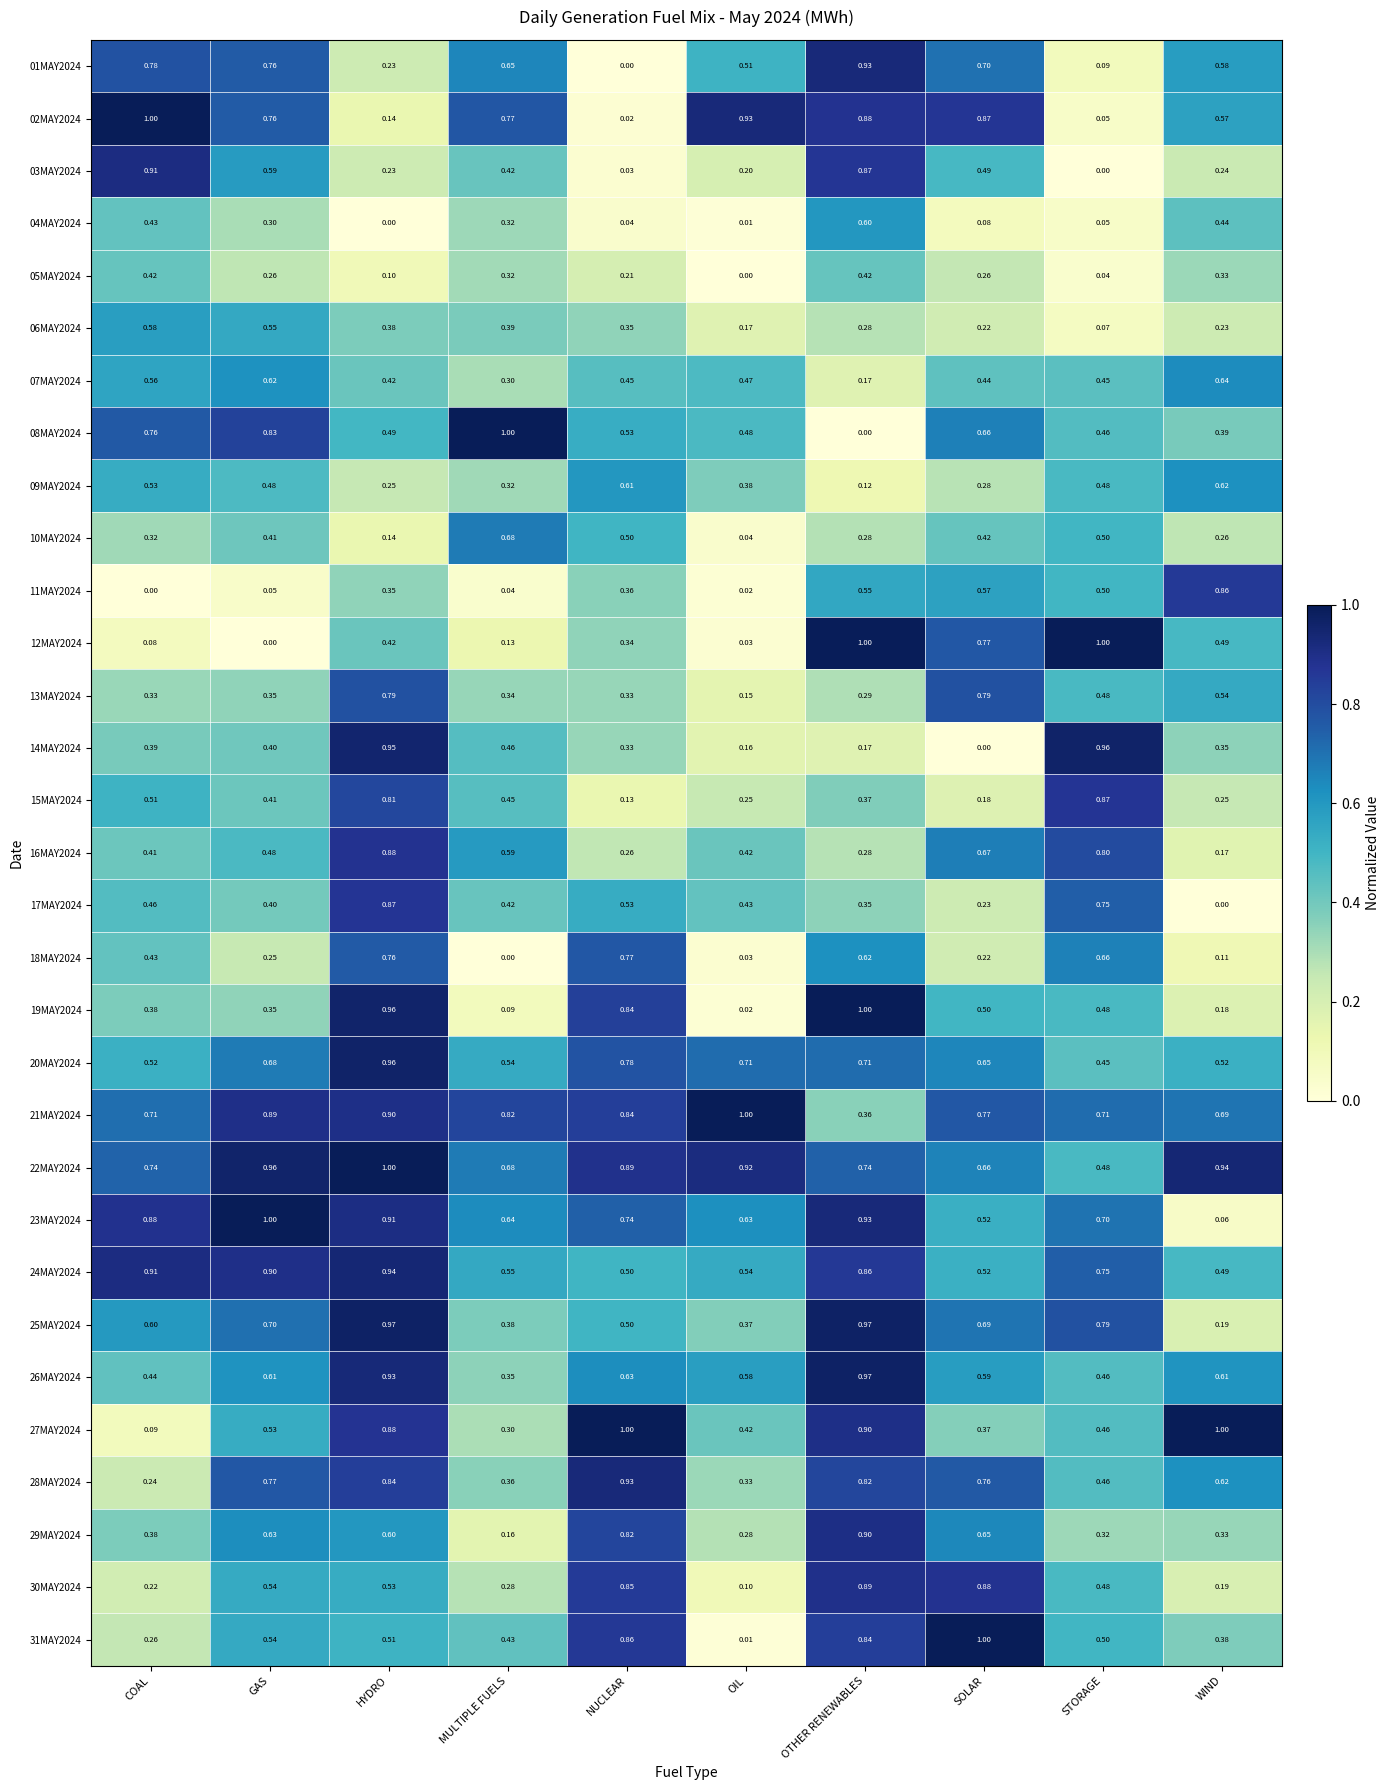

How many categories are shown in the chart?

10